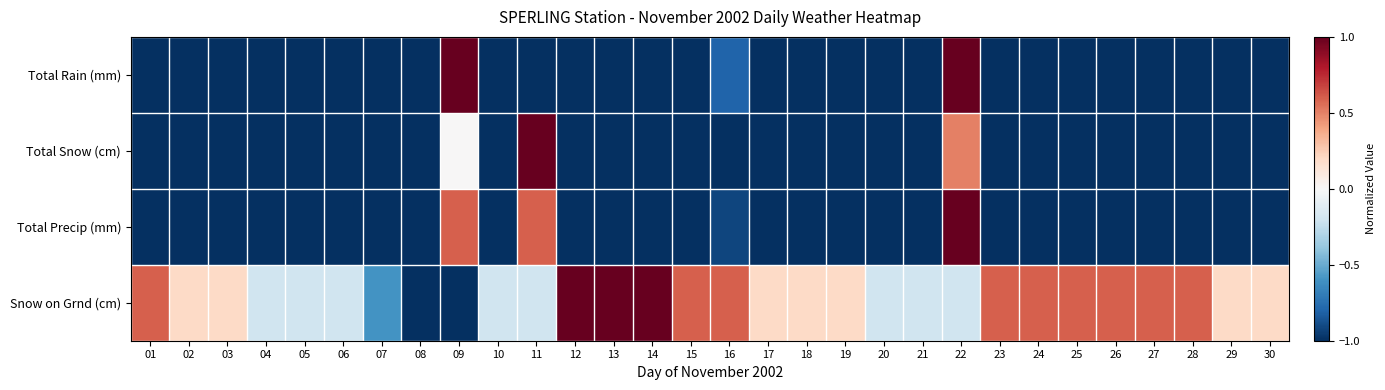

Between 20 and 26, which is larger?

20